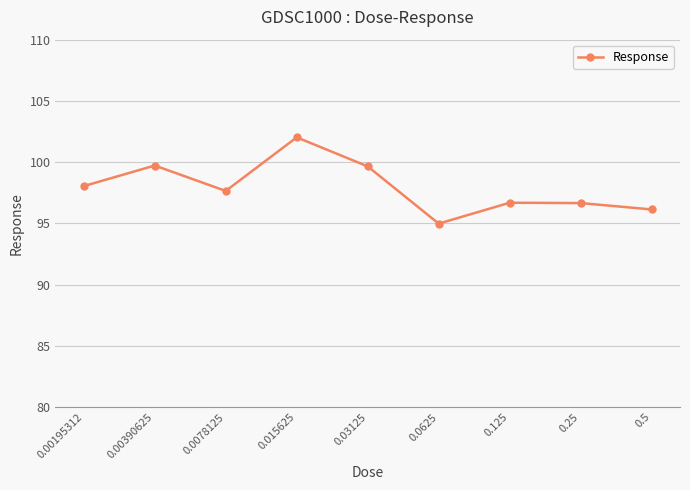

What is the value of the 4th point from the left?

102.0